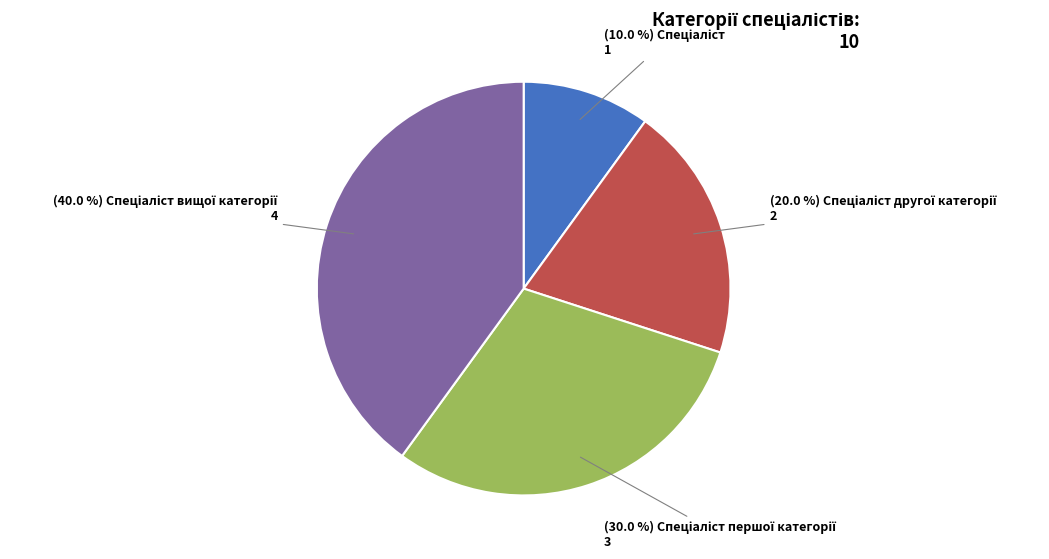

To the nearest percent, what is the average slice percentage?

25%